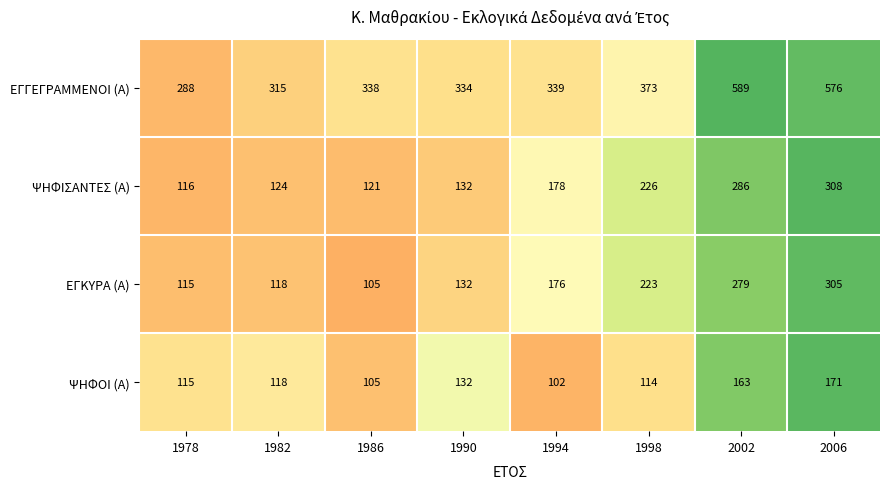

Which label corresponds to the smallest value in the chart?

1994